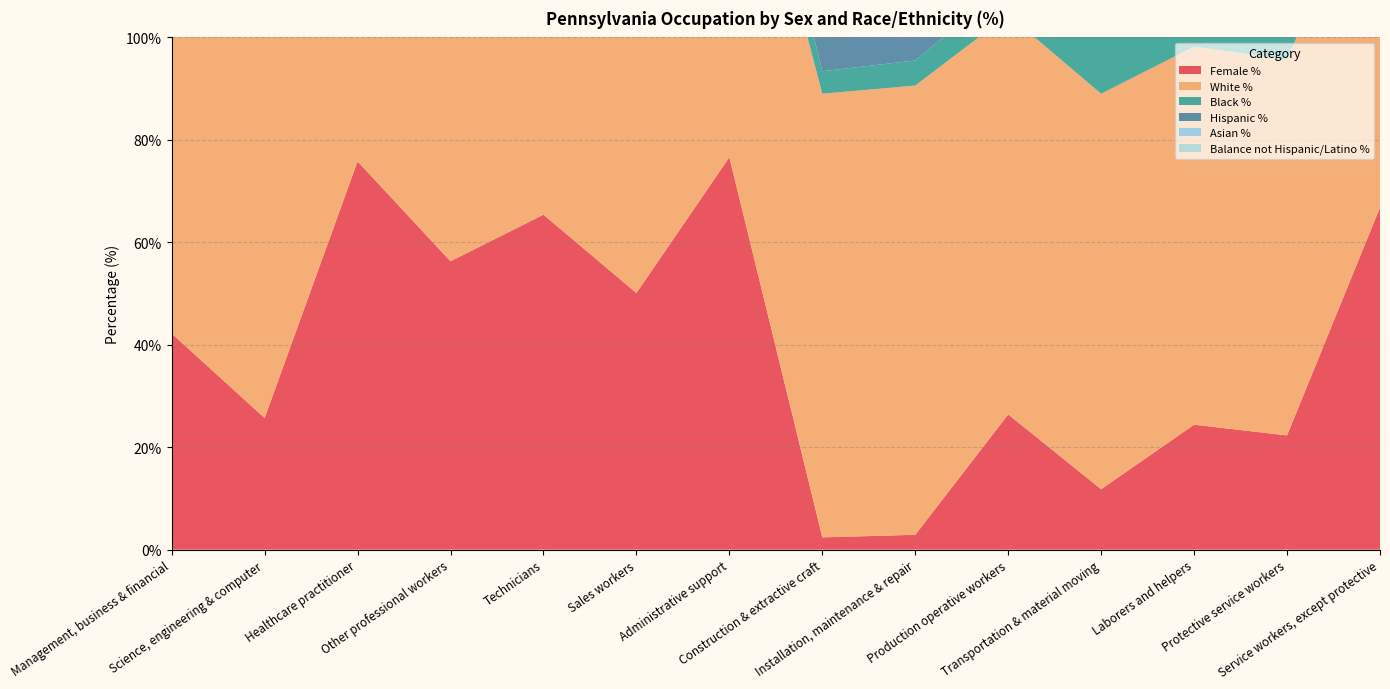

Reading right to left, transcribe all the data shown in this chart.

Female %: Service workers, except protective=66.8	Protective service workers=22.3	Laborers and helpers=24.4	Transportation & material moving=11.8	Production operative workers=26.4	Installation, maintenance & repair=2.9	Construction & extractive craft=2.4	Administrative support=76.6	Sales workers=50.1	Technicians=65.4	Other professional workers=56.3	Healthcare practitioner=75.8	Science, engineering & computer=25.7	Management, business & financial=42.2
White %: Service workers, except protective=70.7	Protective service workers=73.4	Laborers and helpers=73.8	Transportation & material moving=77.2	Production operative workers=78.0	Installation, maintenance & repair=87.7	Construction & extractive craft=86.6	Administrative support=81.5	Sales workers=82.8	Technicians=80.1	Other professional workers=84.5	Healthcare practitioner=84.0	Science, engineering & computer=79.9	Management, business & financial=85.7
Black %: Service workers, except protective=15.7	Protective service workers=18.4	Laborers and helpers=8.6	Transportation & material moving=12.3	Production operative workers=6.2	Installation, maintenance & repair=4.9	Construction & extractive craft=4.4	Administrative support=10.1	Sales workers=7.8	Technicians=10.5	Other professional workers=5.9	Healthcare practitioner=5.7	Science, engineering & computer=4.8	Management, business & financial=6.4
Hispanic %: Service workers, except protective=8.2	Protective service workers=5.4	Laborers and helpers=13.6	Transportation & material moving=7.7	Production operative workers=10.3	Installation, maintenance & repair=5.0	Construction & extractive craft=7.3	Administrative support=5.0	Sales workers=4.8	Technicians=4.1	Other professional workers=3.2	Healthcare practitioner=2.5	Science, engineering & computer=3.5	Management, business & financial=3.3
Asian %: Service workers, except protective=3.4	Protective service workers=0.7	Laborers and helpers=2.3	Transportation & material moving=1.5	Production operative workers=4.4	Installation, maintenance & repair=1.2	Construction & extractive craft=0.4	Administrative support=2.0	Sales workers=3.0	Technicians=3.7	Other professional workers=5.0	Healthcare practitioner=6.4	Science, engineering & computer=10.4	Management, business & financial=3.4
Balance not Hispanic/Latino %: Service workers, except protective=1.8	Protective service workers=1.9	Laborers and helpers=1.5	Transportation & material moving=1.0	Production operative workers=1.1	Installation, maintenance & repair=1.1	Construction & extractive craft=1.1	Administrative support=1.2	Sales workers=1.5	Technicians=1.5	Other professional workers=1.3	Healthcare practitioner=1.3	Science, engineering & computer=1.3	Management, business & financial=1.2